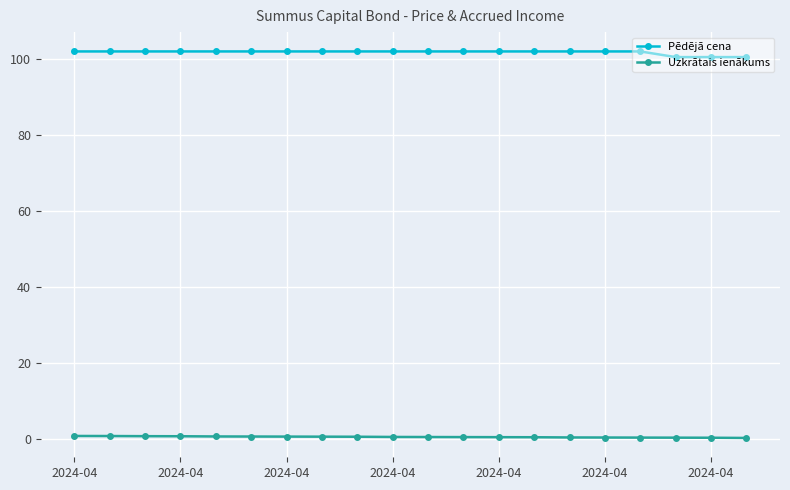

Rank the series by their maximum value, from highest to lowest.

Pēdējā cena, Uzkrātais ienākums